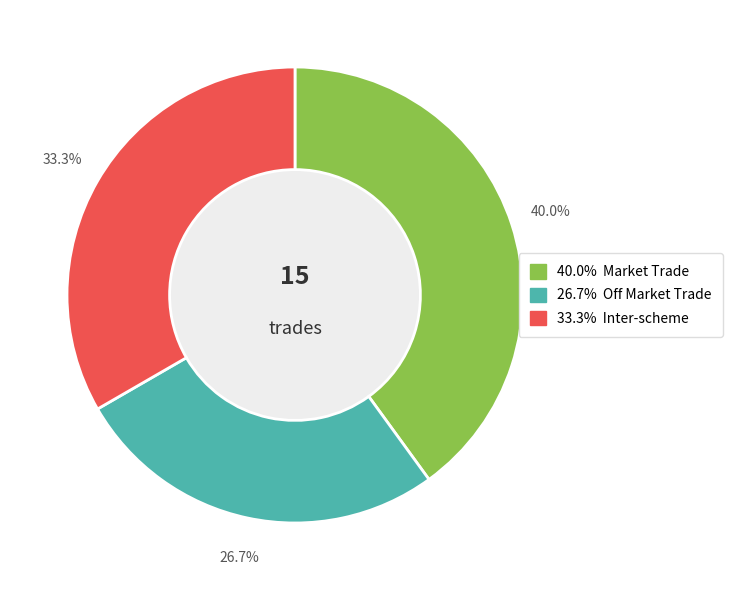

Is there a majority slice in this chart?

No